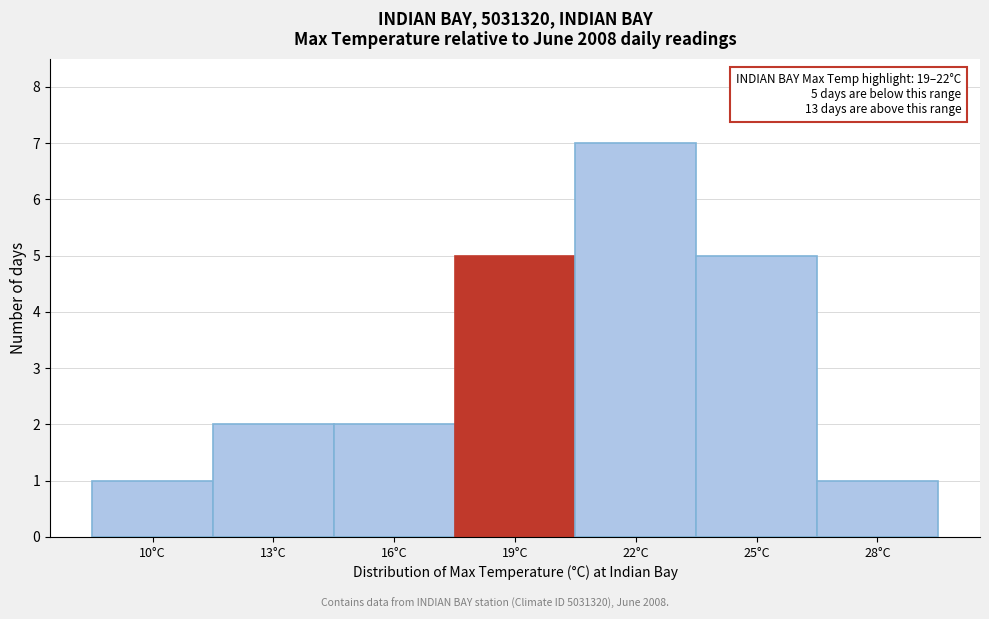

Reading left to right, what are all the values shown in this chart?

1	2	2	5	7	5	1